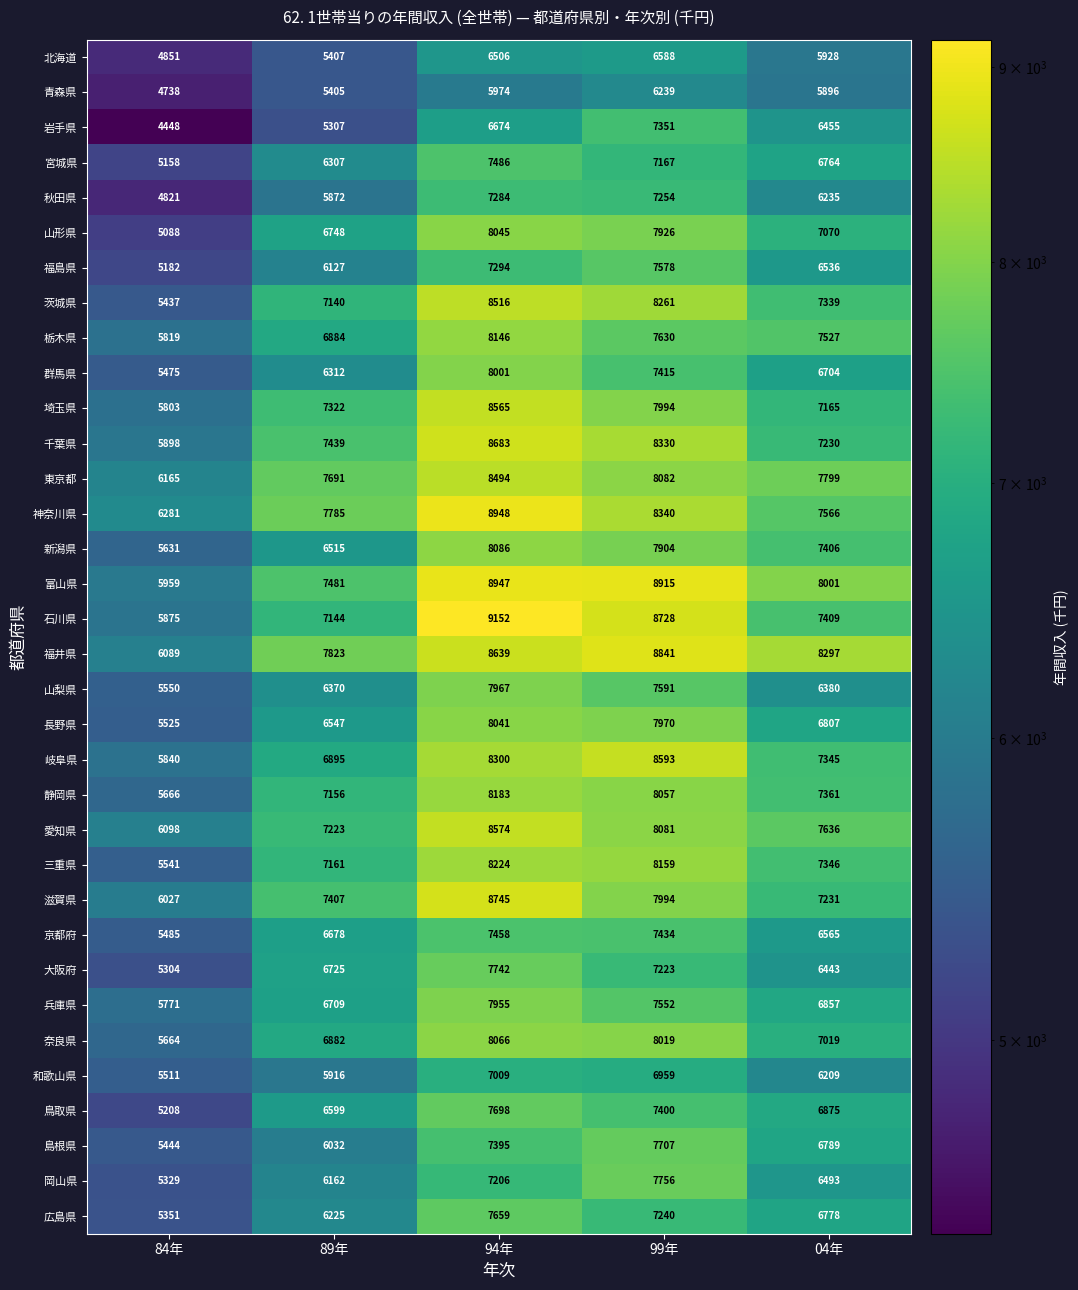

At which label does 三重県 first exceed 7346?

94年